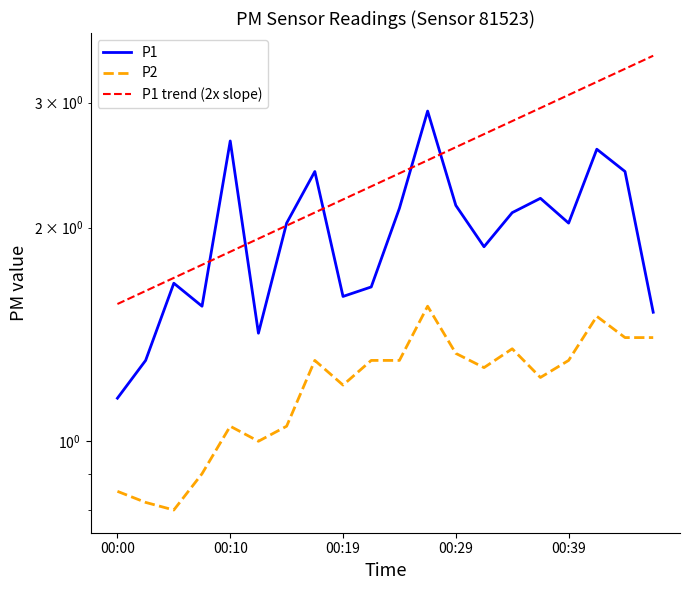

What is the difference between the maximum and minimum values in the P2 series?

0.8